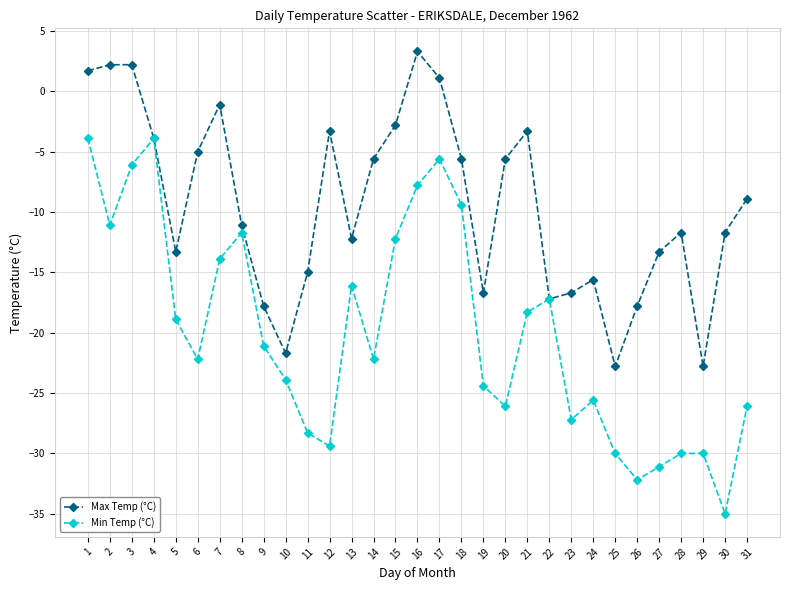

Where is the first local maximum for Min Temp (°C)?

4